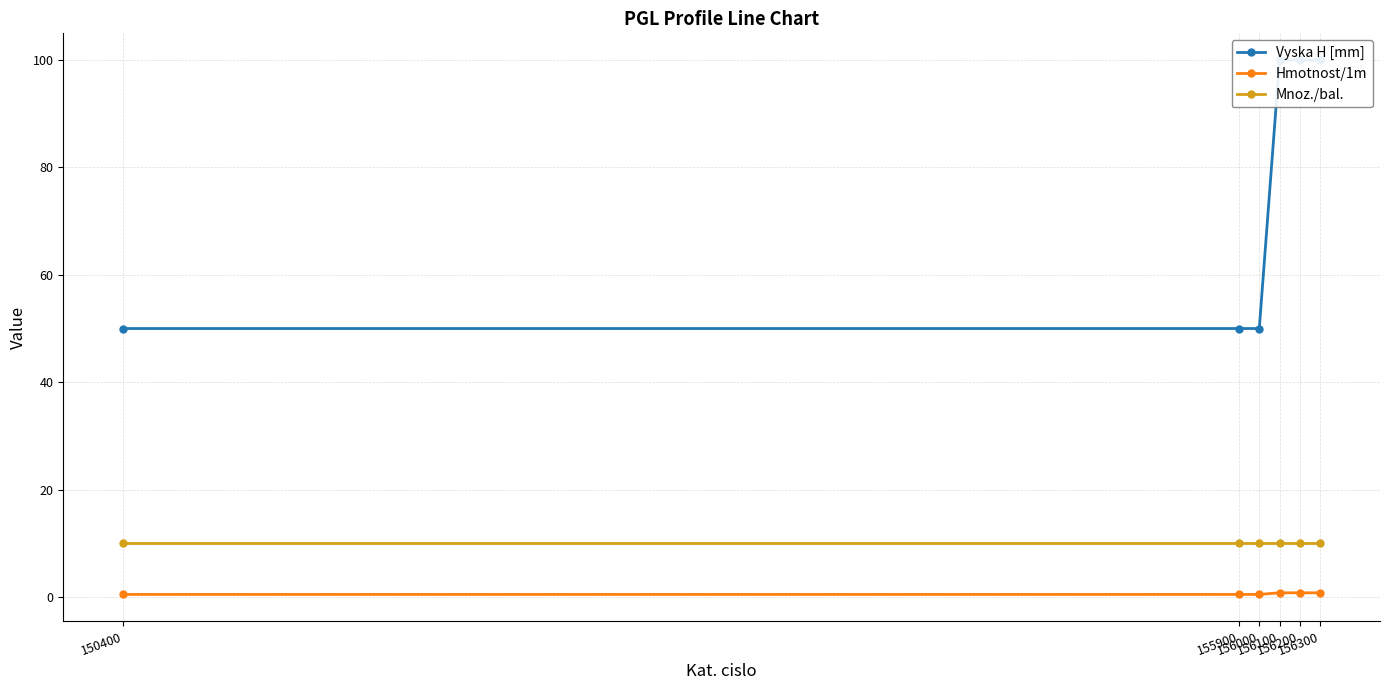

The Hmotnost/1m series shows 0.3 at 150400. True or false?

False